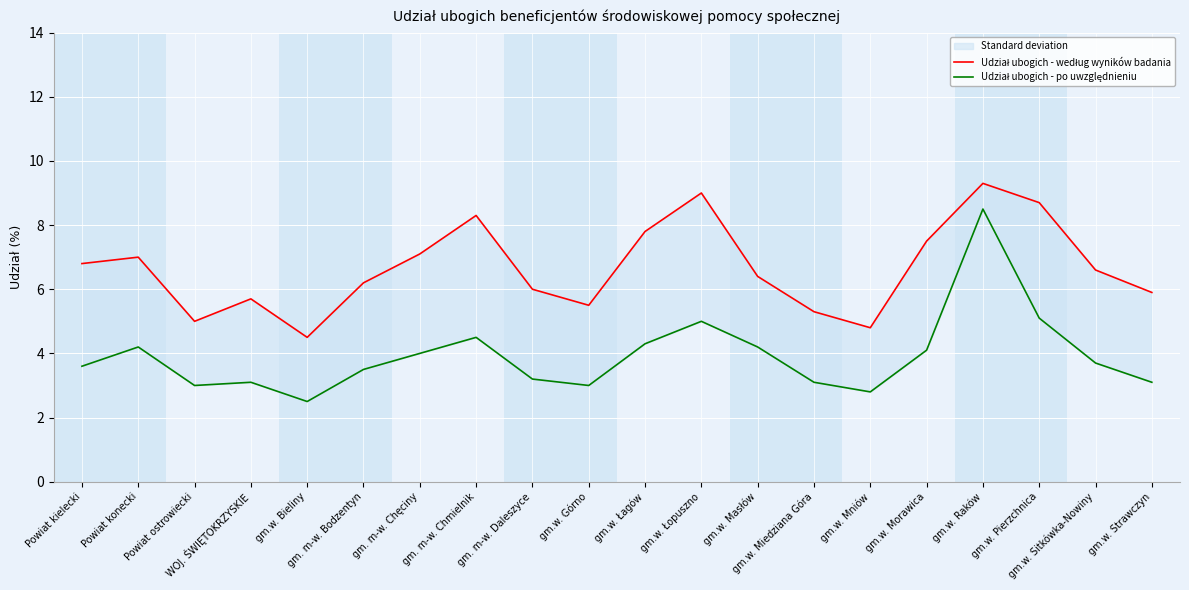

Reading left to right, extract all data points from this chart.

Udział ubogich - według wyników badania: Powiat kielecki=6.8	Powiat konecki=7.0	Powiat ostrowiecki=5.0	WOJ. ŚWIĘTOKRZYSKIE=5.7	gm.w. Bieliny=4.5	gm. m-w. Bodzentyn=6.2	gm. m-w. Chęciny=7.1	gm. m-w. Chmielnik=8.3	gm. m-w. Daleszyce=6.0	gm.w. Górno=5.5	gm.w. Łagów=7.8	gm.w. Łopuszno=9.0	gm.w. Masłów=6.4	gm.w. Miedziana Góra=5.3	gm.w. Mniów=4.8	gm.w. Morawica=7.5	gm.w. Raków=9.3	gm.w. Pierzchnica=8.7	gm.w. Sitkówka-Nowiny=6.6	gm.w. Strawczyn=5.9
Udział ubogich - po uwzględnieniu: Powiat kielecki=3.6	Powiat konecki=4.2	Powiat ostrowiecki=3.0	WOJ. ŚWIĘTOKRZYSKIE=3.1	gm.w. Bieliny=2.5	gm. m-w. Bodzentyn=3.5	gm. m-w. Chęciny=4.0	gm. m-w. Chmielnik=4.5	gm. m-w. Daleszyce=3.2	gm.w. Górno=3.0	gm.w. Łagów=4.3	gm.w. Łopuszno=5.0	gm.w. Masłów=4.2	gm.w. Miedziana Góra=3.1	gm.w. Mniów=2.8	gm.w. Morawica=4.1	gm.w. Raków=8.5	gm.w. Pierzchnica=5.1	gm.w. Sitkówka-Nowiny=3.7	gm.w. Strawczyn=3.1